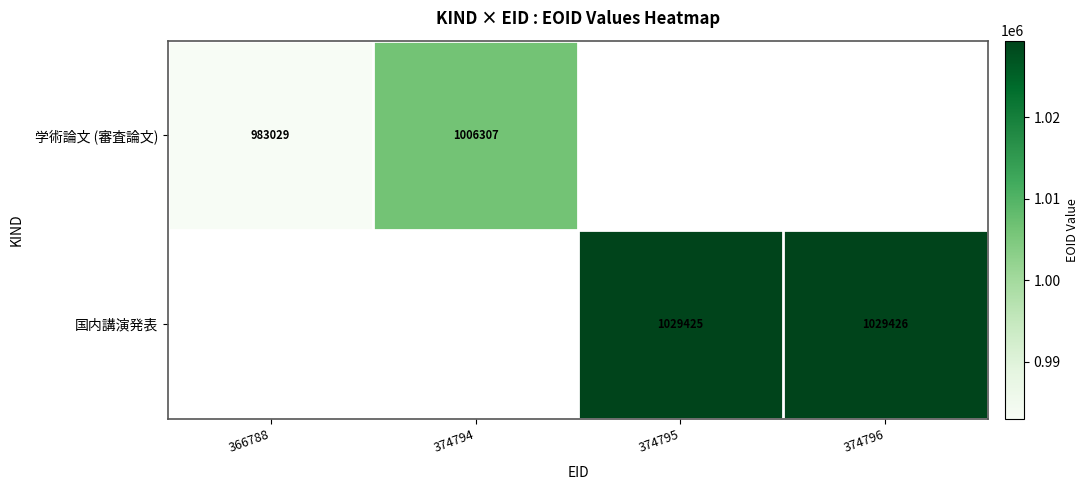

The 学術論文 (審査論文) series shows 1006307 at 374794. True or false?

True